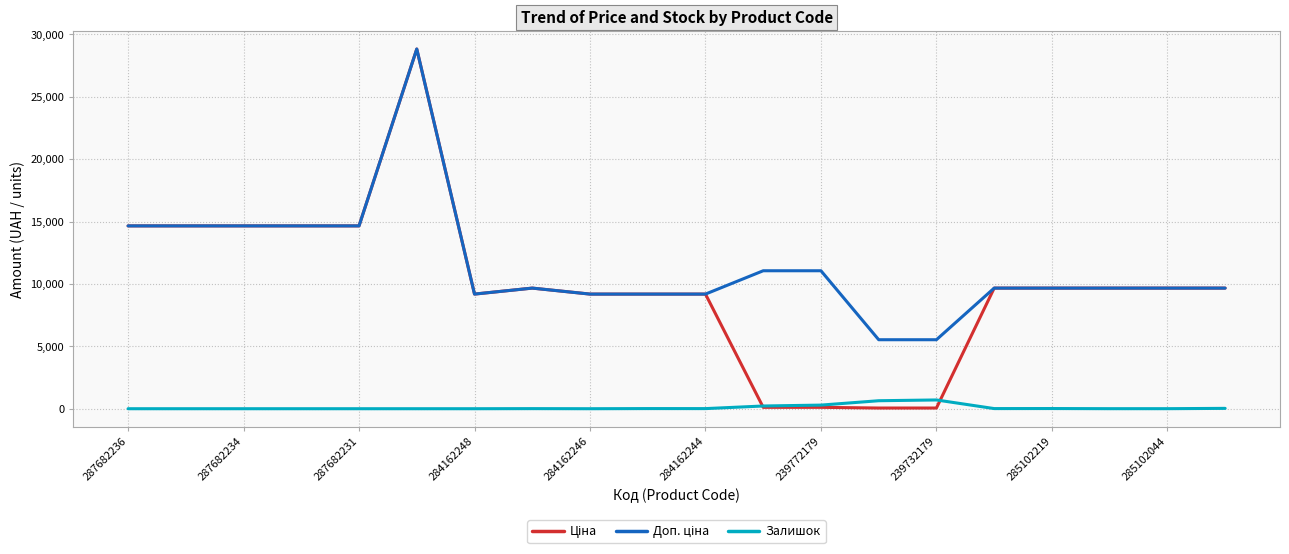

What is the greatest value displayed?

28821.8